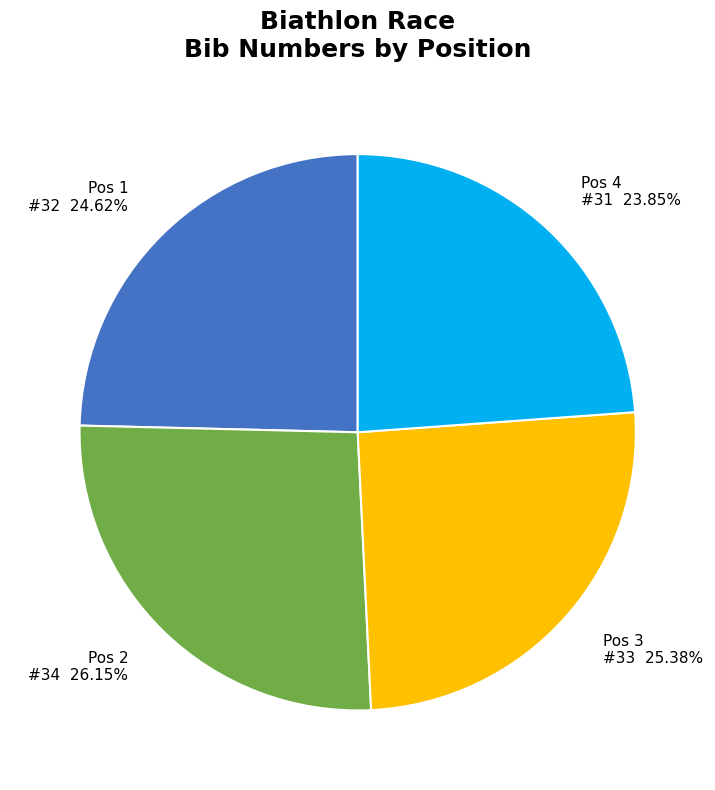

What is the ratio of the value at Pos 2 #34 to the value at Pos 4 #31?

1.1